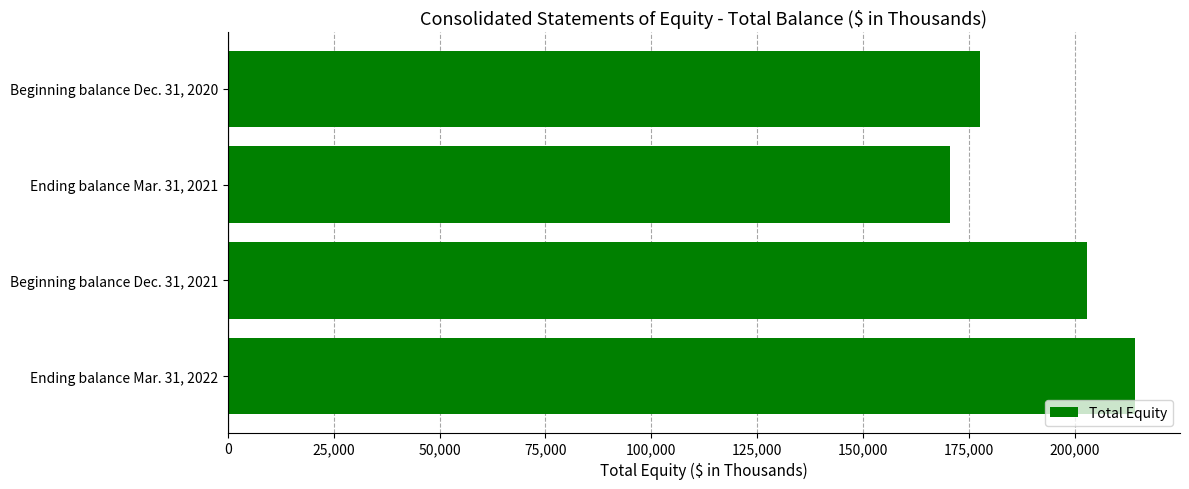

What is the greatest value displayed?

214202